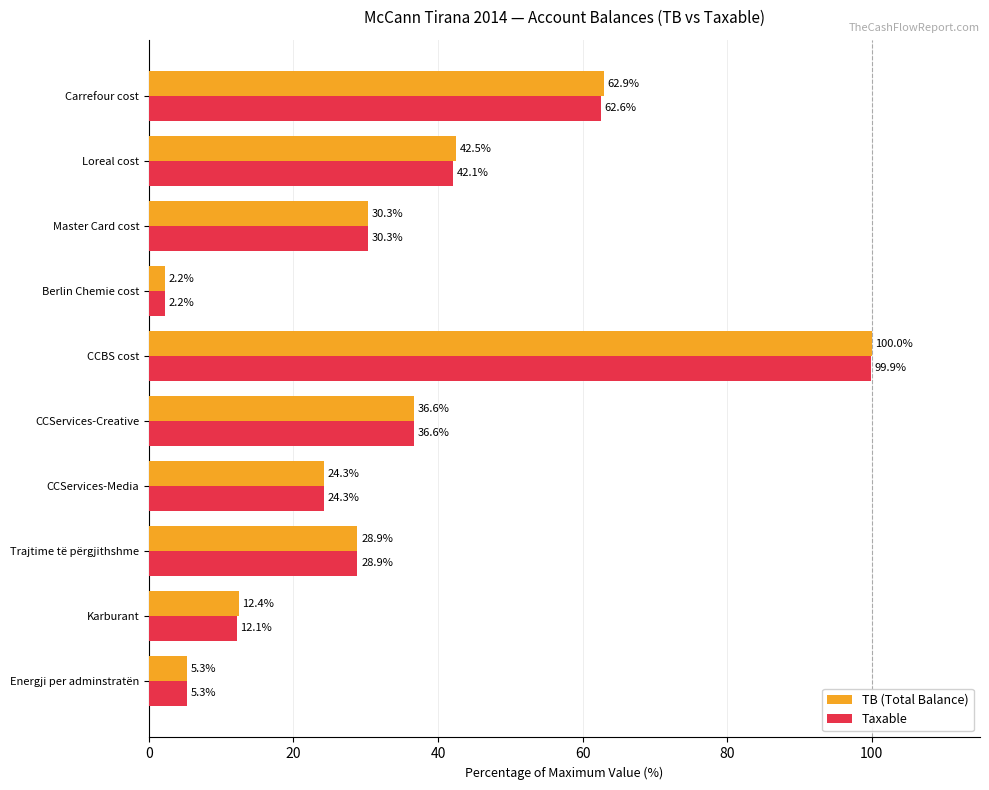

Which series has the largest range (max minus min)?

TB (Total Balance)